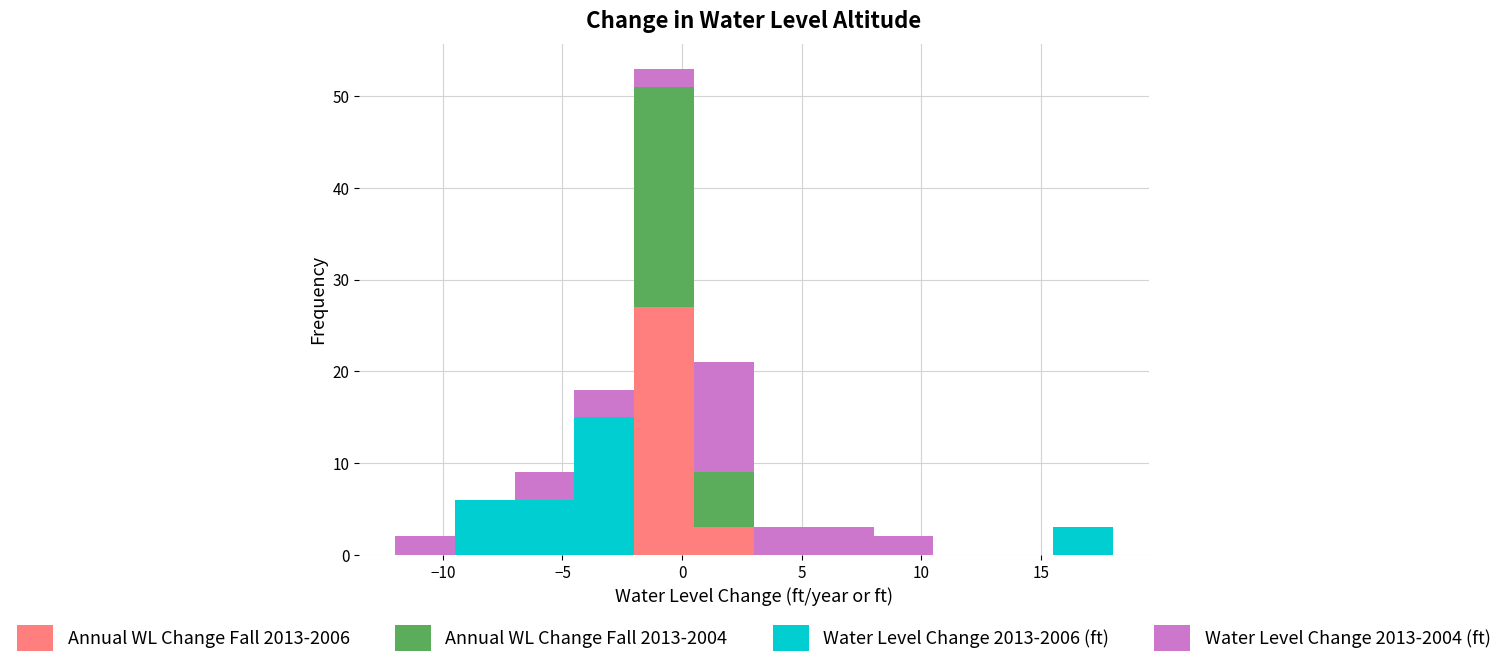

Reading left to right, list every stacked bar in this chart as the range it spans on the x-axis followed by its total height. The values are not printed on the chart, so give them approximately, as read against the axis.

-12.0 to -9.5: 2
-9.5 to -7.0: 6
-7.0 to -4.5: 9
-4.5 to -2.0: 18
-2.0 to 0.5: 53
0.5 to 3.0: 21
3.0 to 5.5: 3
5.5 to 8.0: 3
8.0 to 10.5: 2
10.5 to 13.0: 0
13.0 to 15.5: 0
15.5 to 18.0: 3